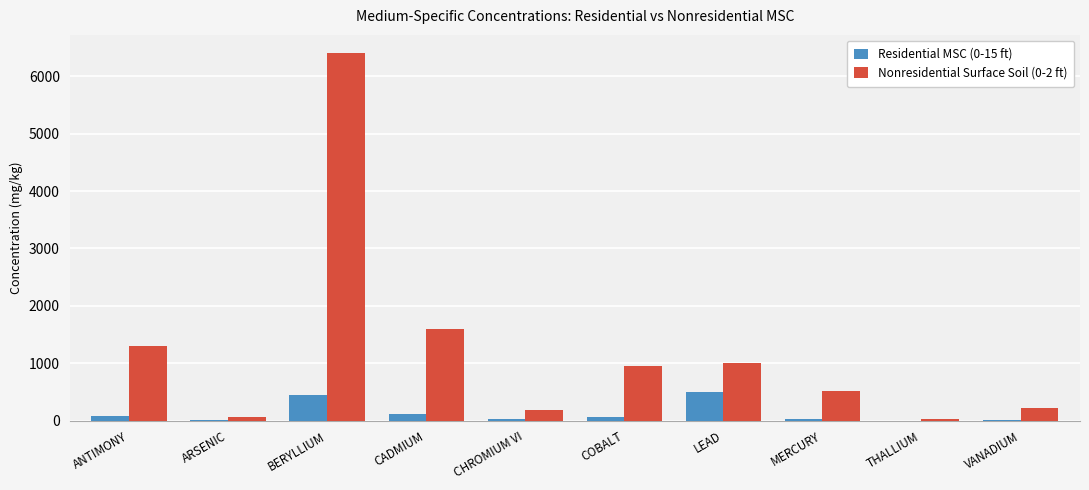

How many series are shown in this chart?

2